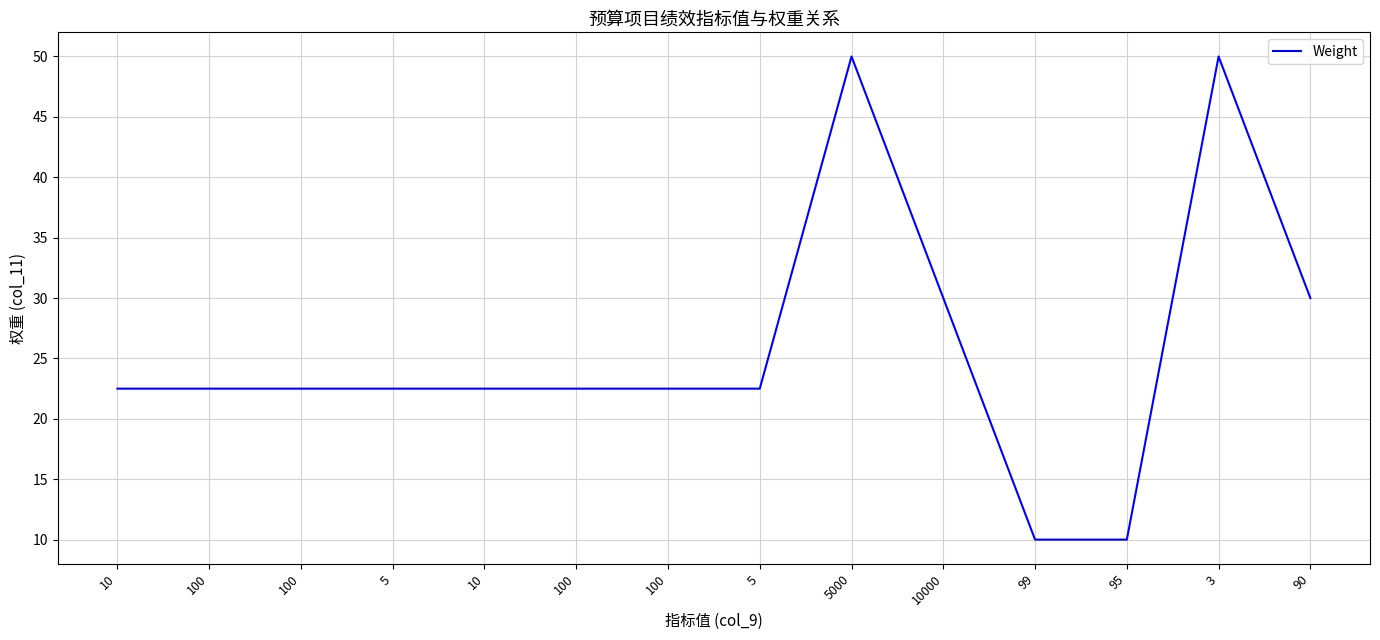

How many lines are shown in the chart?

1